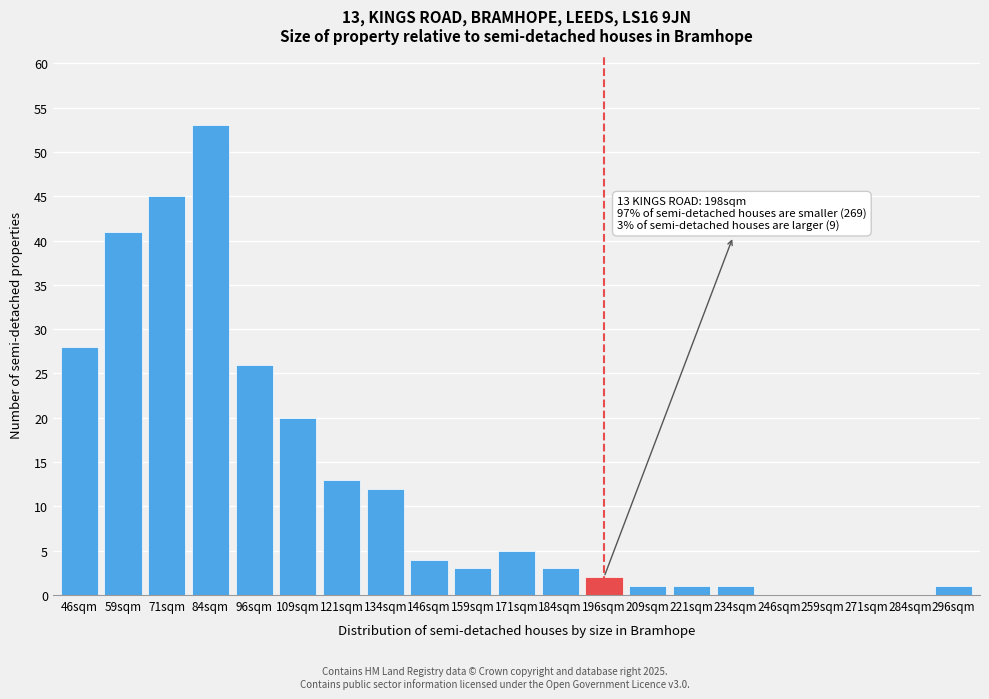

Reading left to right, what are all the values shown in this chart?

46sqm=28	59sqm=41	71sqm=45	84sqm=53	96sqm=26	109sqm=20	121sqm=13	134sqm=12	146sqm=4	159sqm=3	171sqm=5	184sqm=3	196sqm=2	209sqm=1	221sqm=1	234sqm=1	246sqm=0	259sqm=0	271sqm=0	284sqm=0	296sqm=1